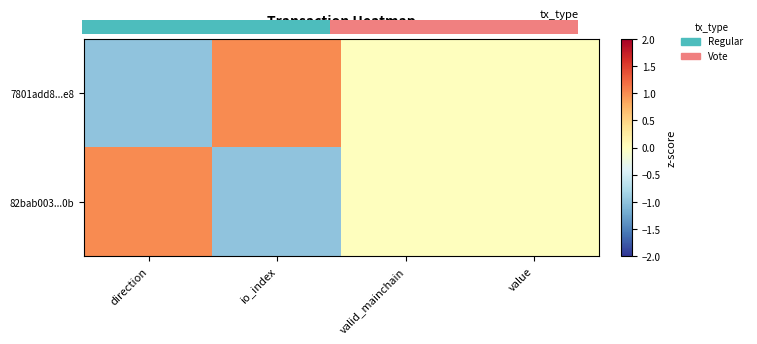

What is the maximum value shown in the chart?

1